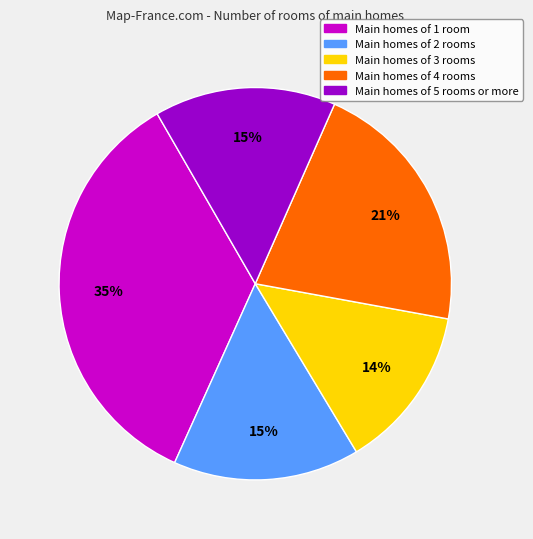

Is it true that Main homes of 4 rooms is 7% of the pie?

False